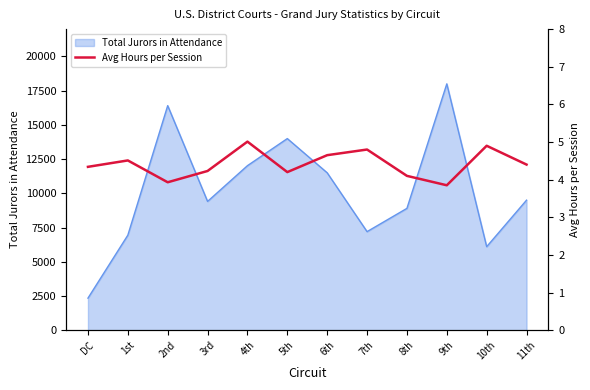

Count the number of values greater than 4.

10